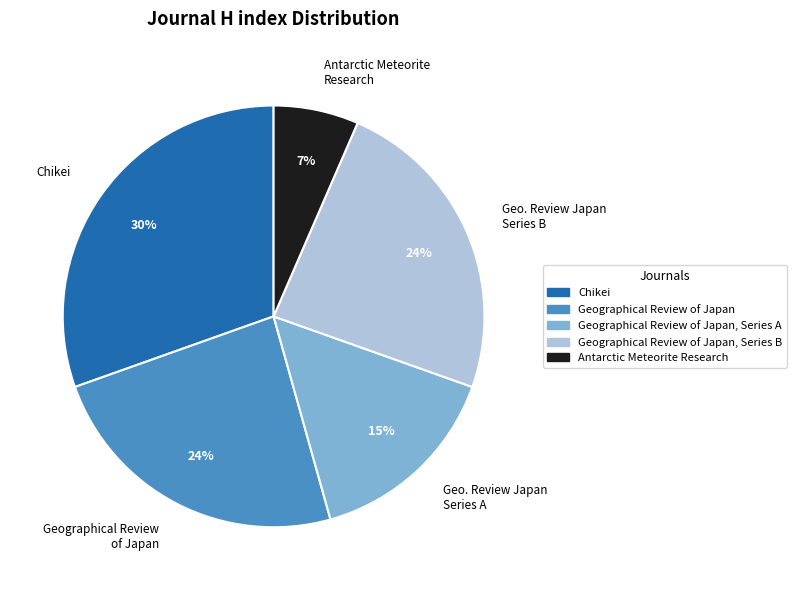

To the nearest percent, what is the average slice percentage?

20%